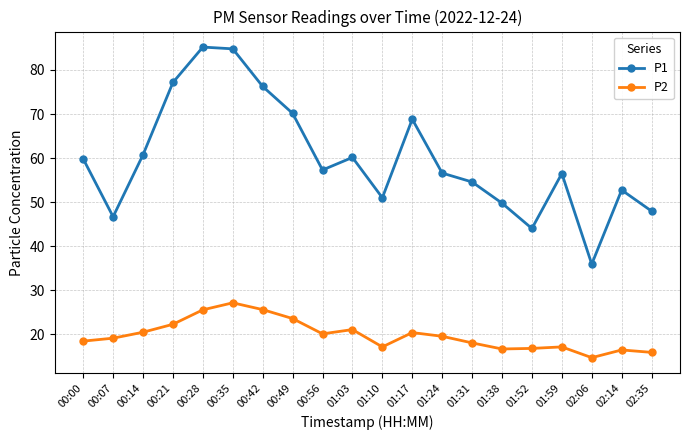

Count the number of data series in this chart.

2